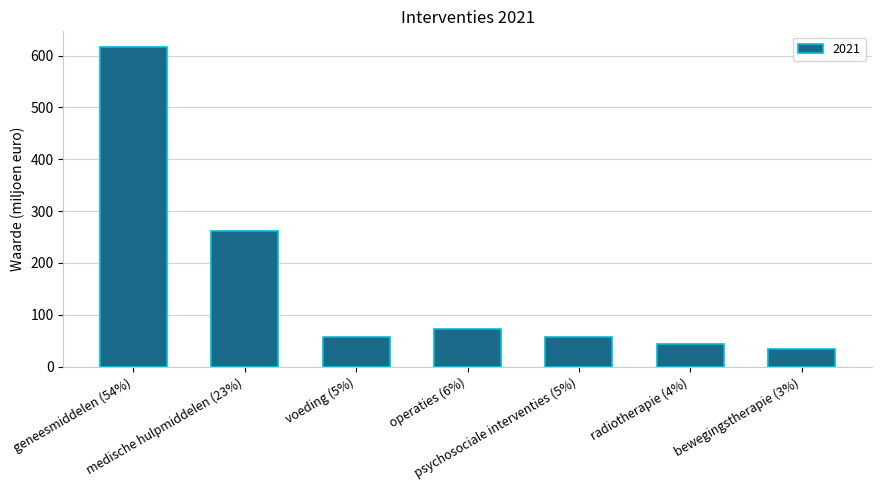

What is the sum of the values at radiotherapie (4%) and medische hulpmiddelen (23%)?

305